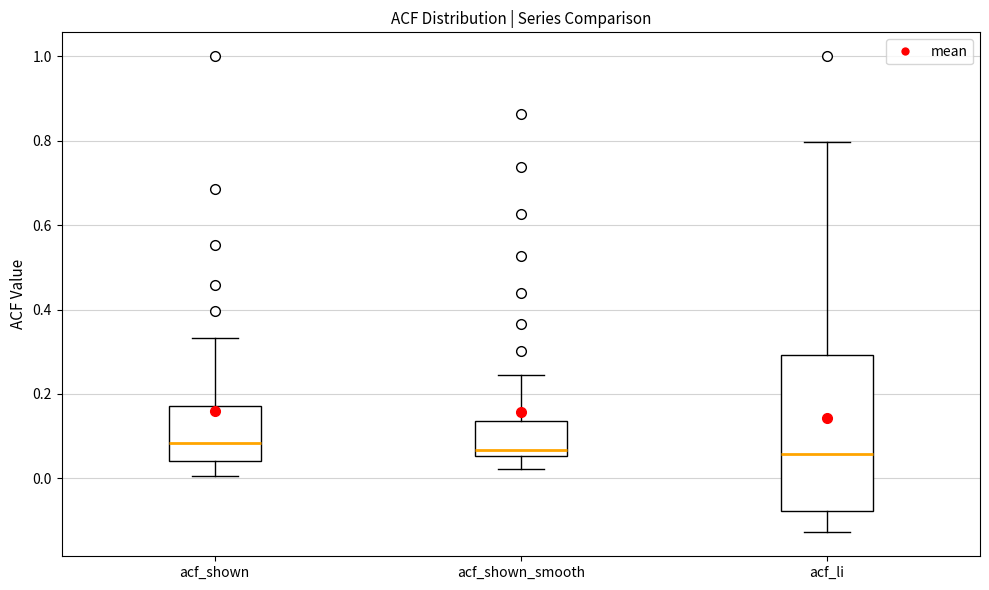

Reading left to right, read every box against the y-axis: the position of its median line, the range the box covers, and the ends of its whiskers. The values are not printed on the chart, so give them approximately, as read against the axis.

acf_shown: median 0.08, box 0.04 to 0.18, whiskers 0.00 to 0.34
acf_shown_smooth: median 0.06 (just above the box's lower edge), box 0.06 to 0.14, whiskers 0.02 to 0.24
acf_li: median 0.06, box -0.08 to 0.30, whiskers -0.12 to 0.80